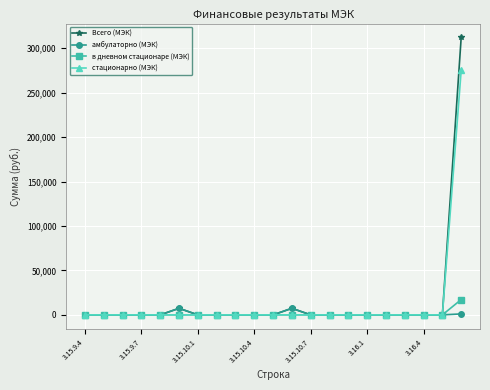

In амбулаторно (МЭК), how many points are higher than both neighbors (excluding endpoints)?

2